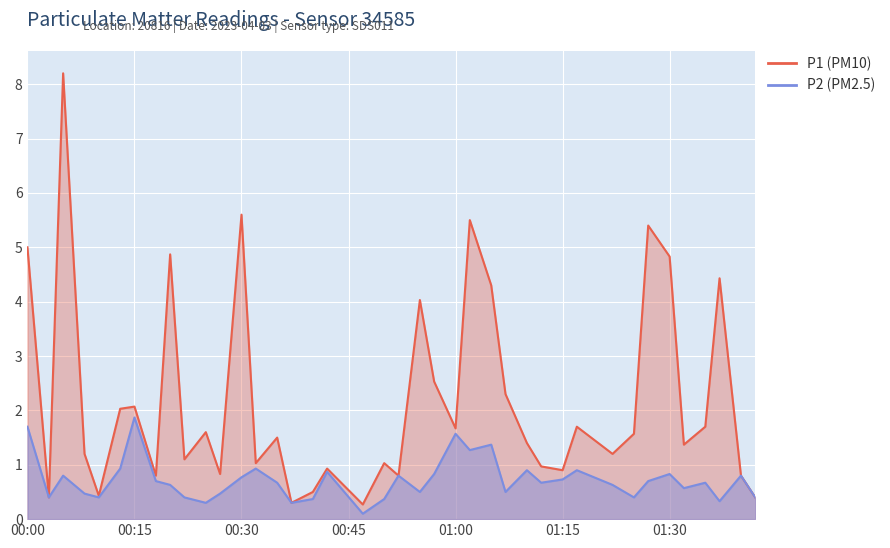

How many interior local valleys does the P2 series have?

12